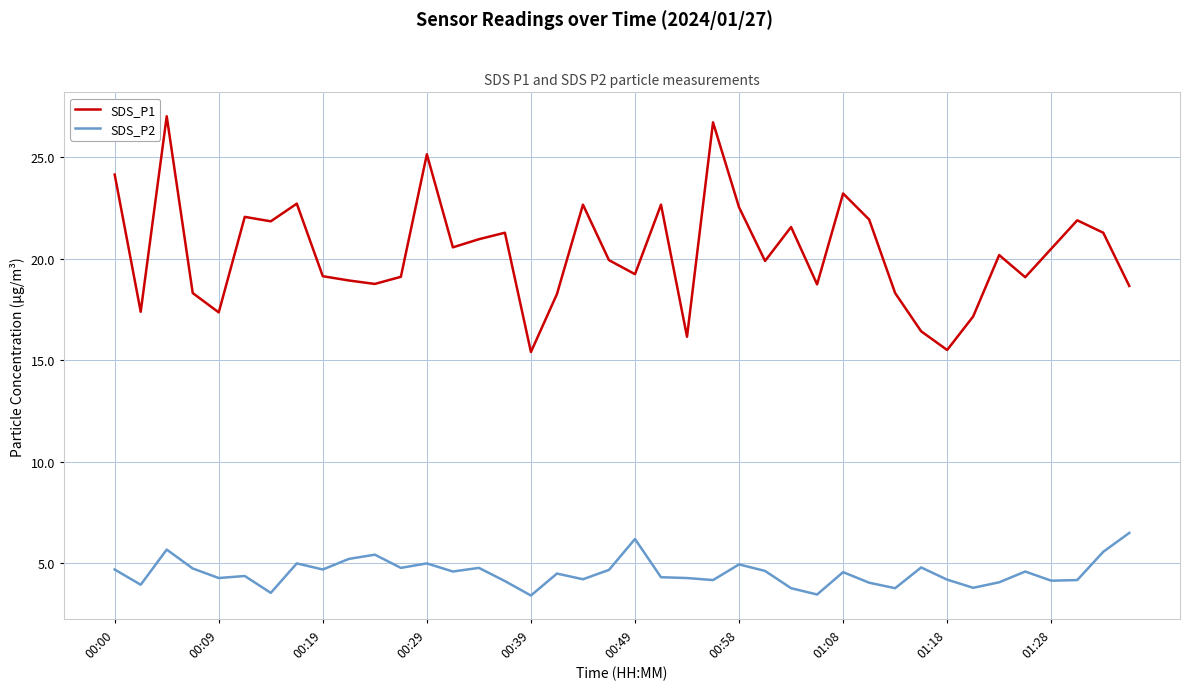

What is the difference between the maximum and minimum values in the SDS_P2 series?

3.1